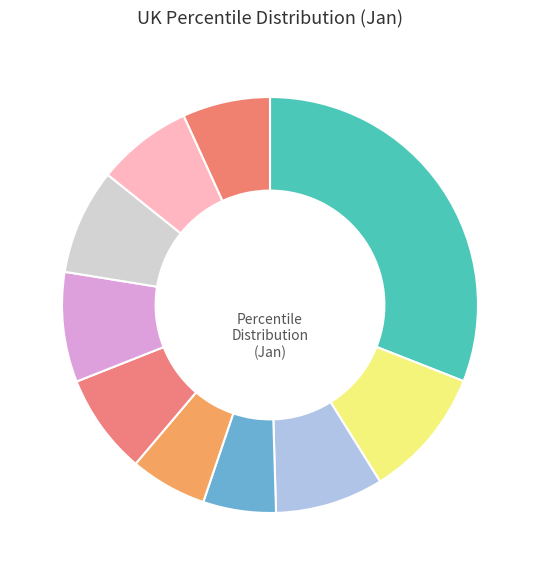

How many segments does this pie chart have?

10